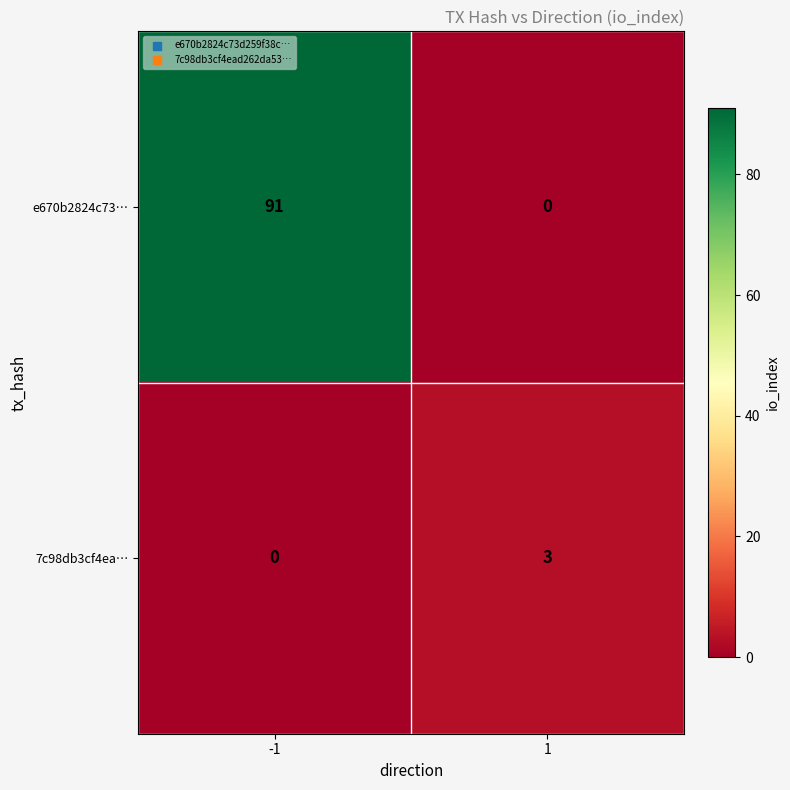

List the series in order of their overall mean, lowest first.

7c98db3cf4ea…, e670b2824c73…